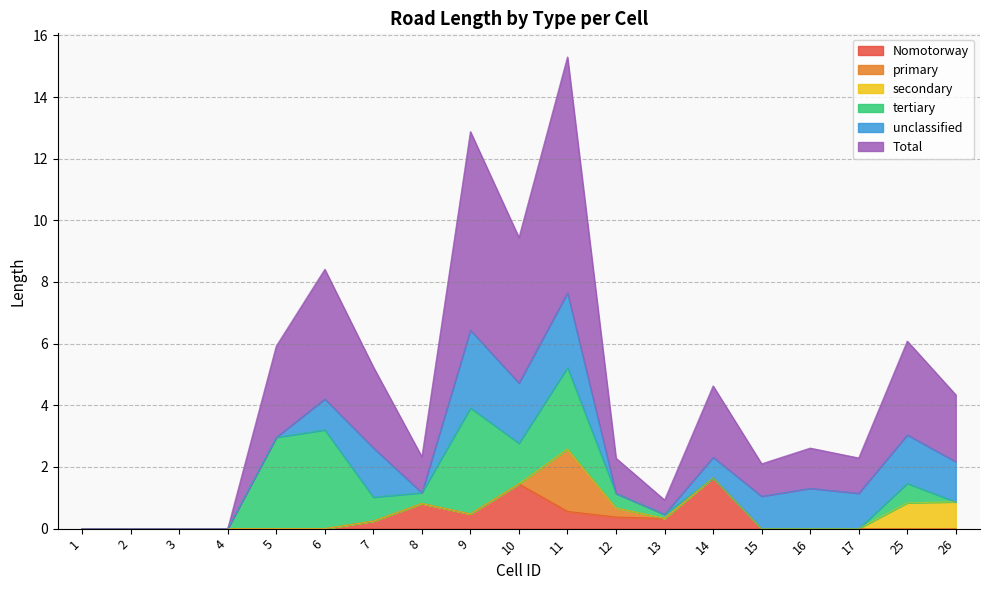

Reading left to right, extract all data points from this chart.

Nomotorway: 1=0.0	2=0.0	3=0.0	4=0.0	5=0.0	6=0.0	7=0.2	8=0.8	9=0.5	10=1.5	11=0.6	12=0.4	13=0.3	14=1.6	15=0.0	16=0.0	17=0.0	25=0.0	26=0.0
primary: 1=0.0	2=0.0	3=0.0	4=0.0	5=0.0	6=0.0	7=0.0	8=0.0	9=0.0	10=0.0	11=2.0	12=0.3	13=0.0	14=0.0	15=0.0	16=0.0	17=0.0	25=0.0	26=0.0
secondary: 1=0.0	2=0.0	3=0.0	4=0.0	5=0.0	6=0.0	7=0.0	8=0.0	9=0.0	10=0.0	11=0.0	12=0.0	13=0.0	14=0.0	15=0.0	16=0.0	17=0.0	25=0.8	26=0.9
tertiary: 1=0.0	2=0.0	3=0.0	4=0.0	5=3.0	6=3.2	7=0.8	8=0.4	9=3.4	10=1.3	11=2.6	12=0.5	13=0.1	14=0.0	15=0.0	16=0.0	17=0.0	25=0.6	26=0.0
unclassified: 1=0.0	2=0.0	3=0.0	4=0.0	5=0.0	6=1.0	7=1.6	8=0.0	9=2.5	10=2.0	11=2.4	12=0.0	13=0.0	14=0.7	15=1.1	16=1.3	17=1.1	25=1.6	26=1.3
Total: 1=0.0	2=0.0	3=0.0	4=0.0	5=3.0	6=4.2	7=2.6	8=1.2	9=6.4	10=4.7	11=7.7	12=1.1	13=0.5	14=2.3	15=1.1	16=1.3	17=1.1	25=3.0	26=2.2